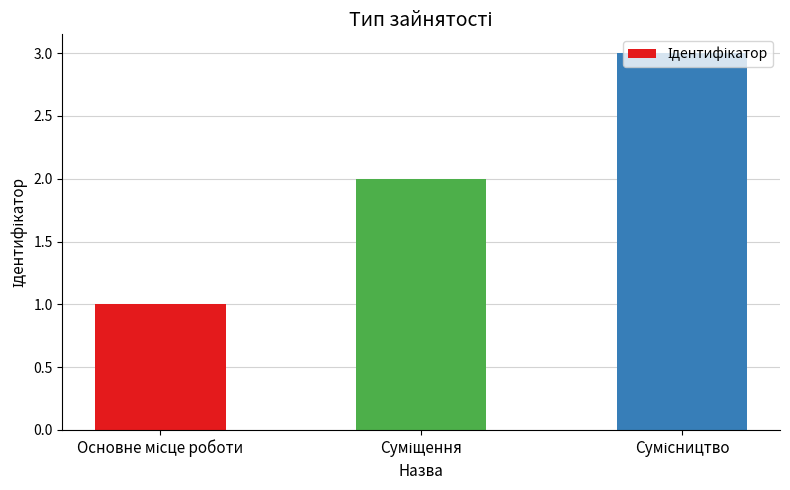

Count the number of data series in this chart.

1